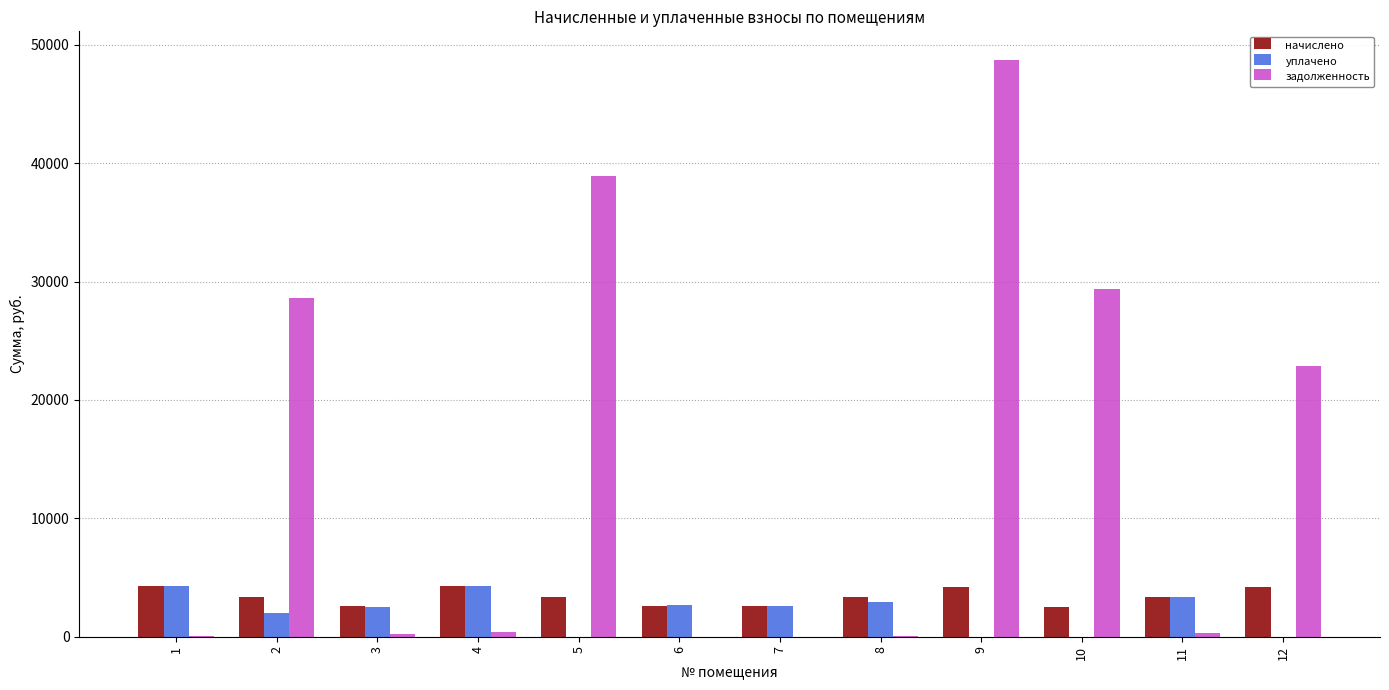

At which category is the sum across all series the highest?

9